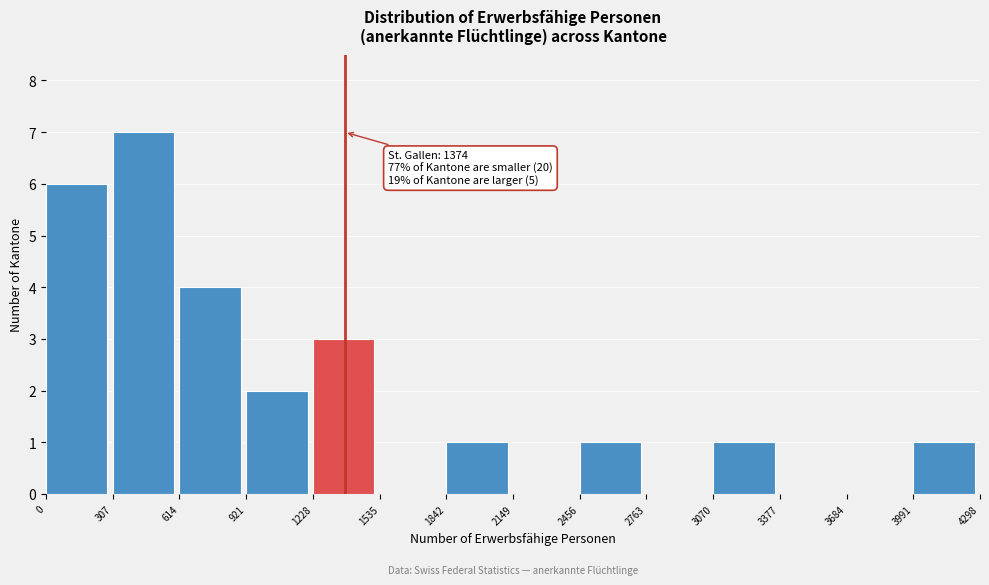

Which range on the x-axis has the tallest bar?

307 to 614